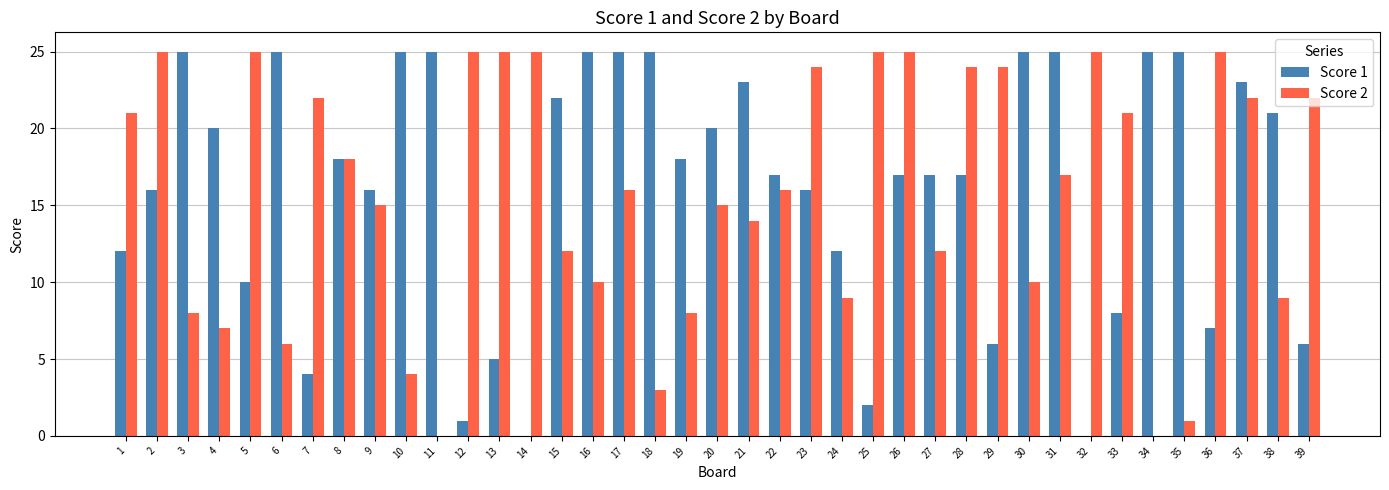

At which category is the sum across all series the highest?

37